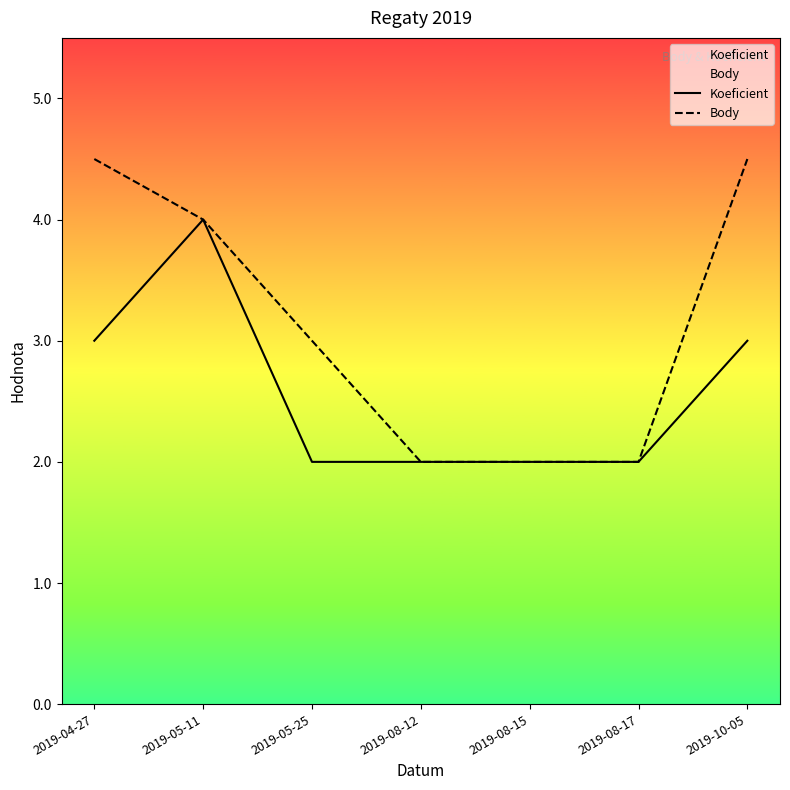

How many Body values are between 2 and 4?

5